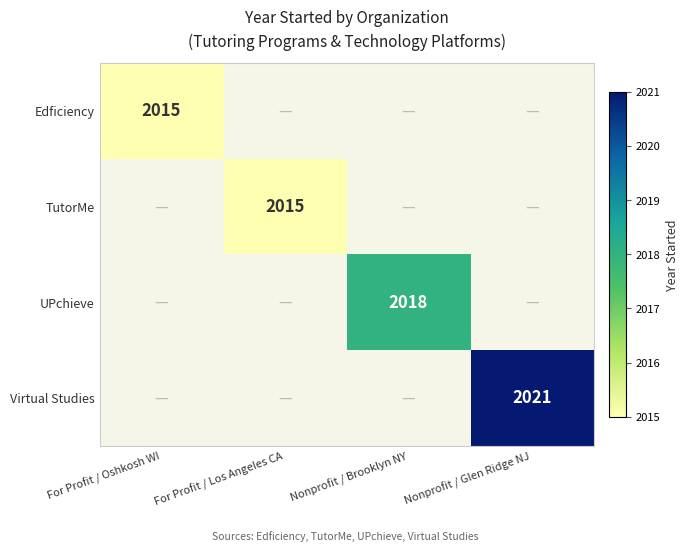

The value of Virtual Studies at Nonprofit / Glen Ridge NJ is 3502. True or false?

False